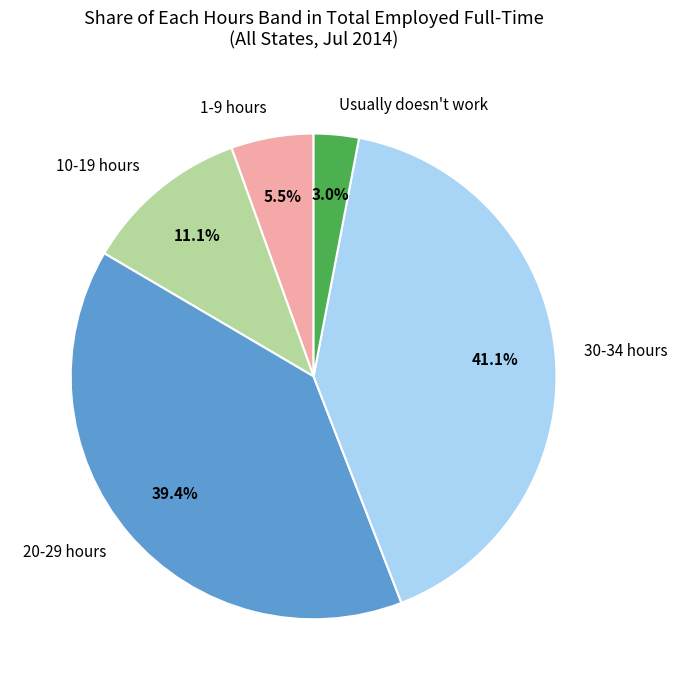

Does any single category account for the majority?

No